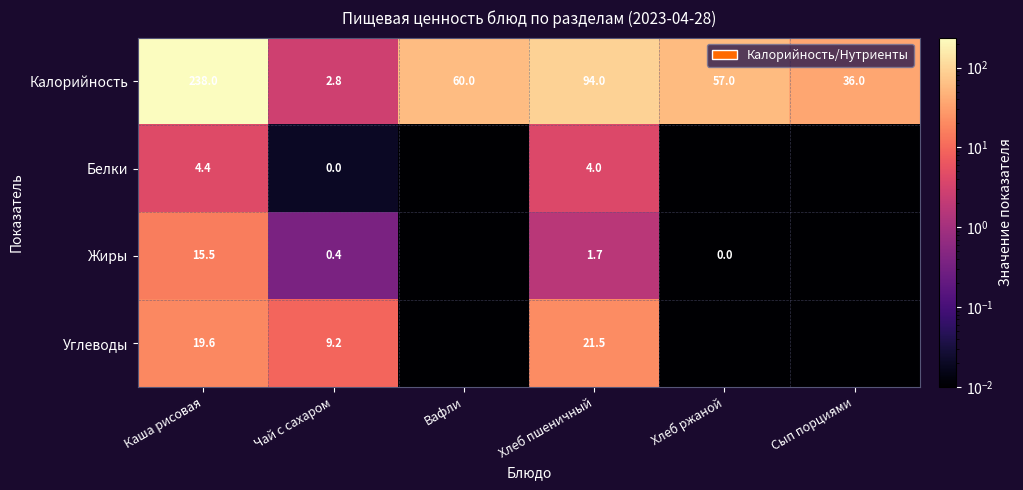

What is the average value of the Калорийность series?

81.3